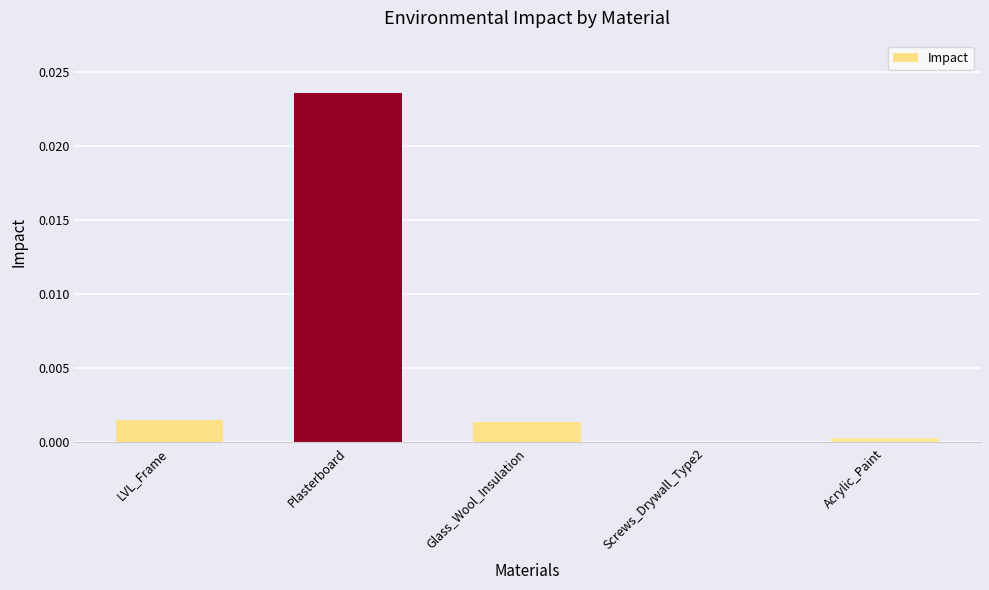

Are the bars horizontal?

No